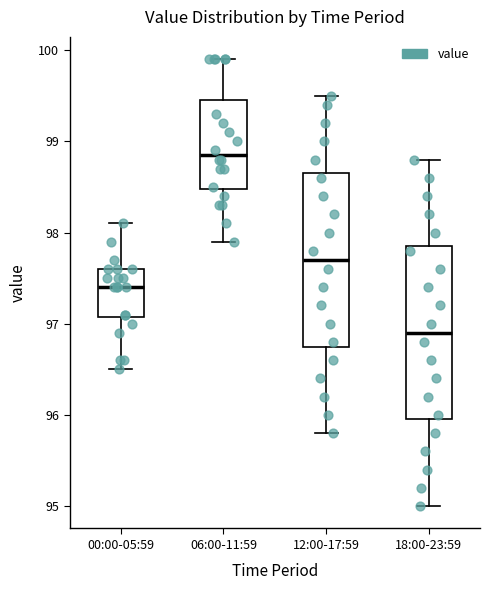

Which box has the highest median line?

06:00-11:59